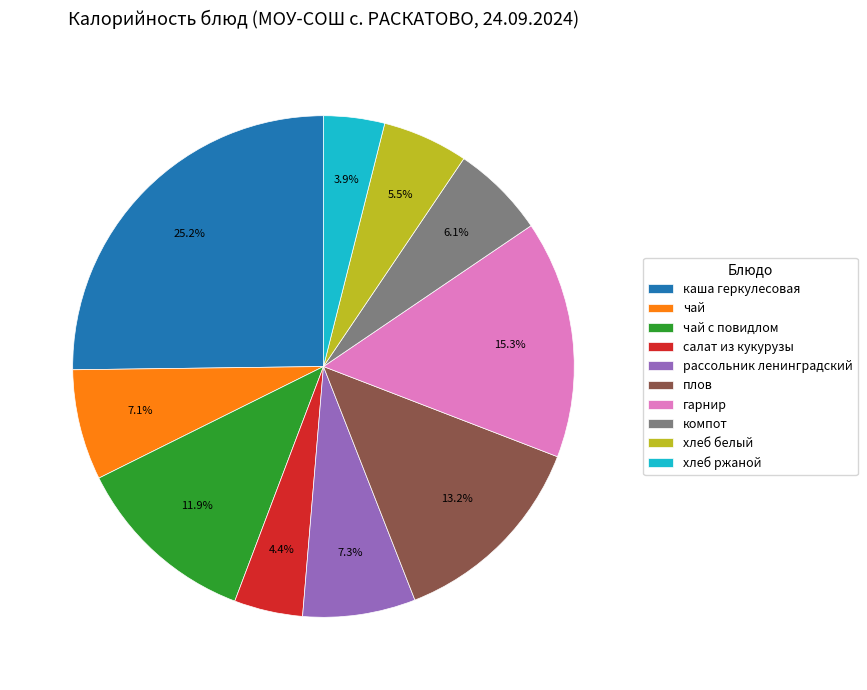

Combined, what portion of the pie is плов and каша геркулесовая?

38.4%